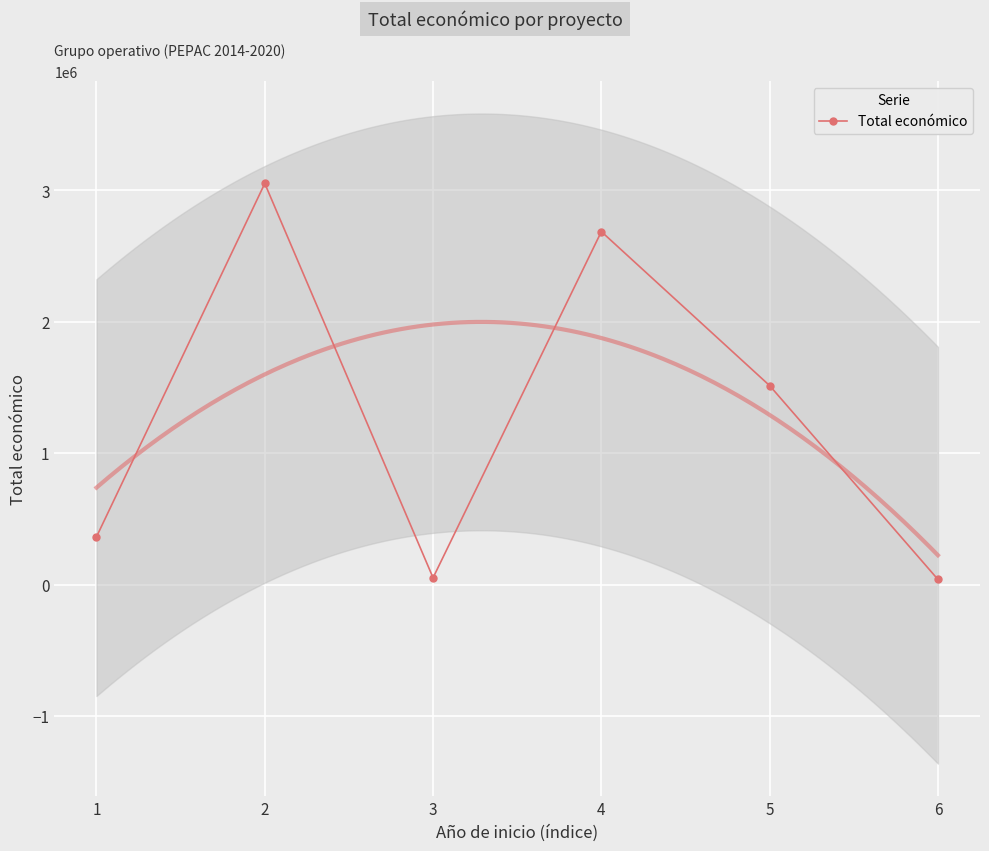

Between 2 and 6, which is larger?

2